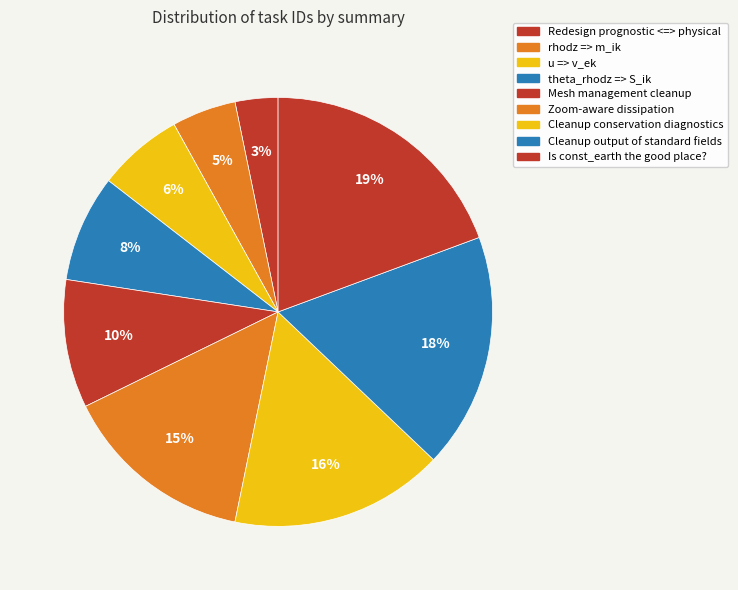

Combined, do Redesign prognostic <=> physical and rhodz => m_ik account for over 50%?

No